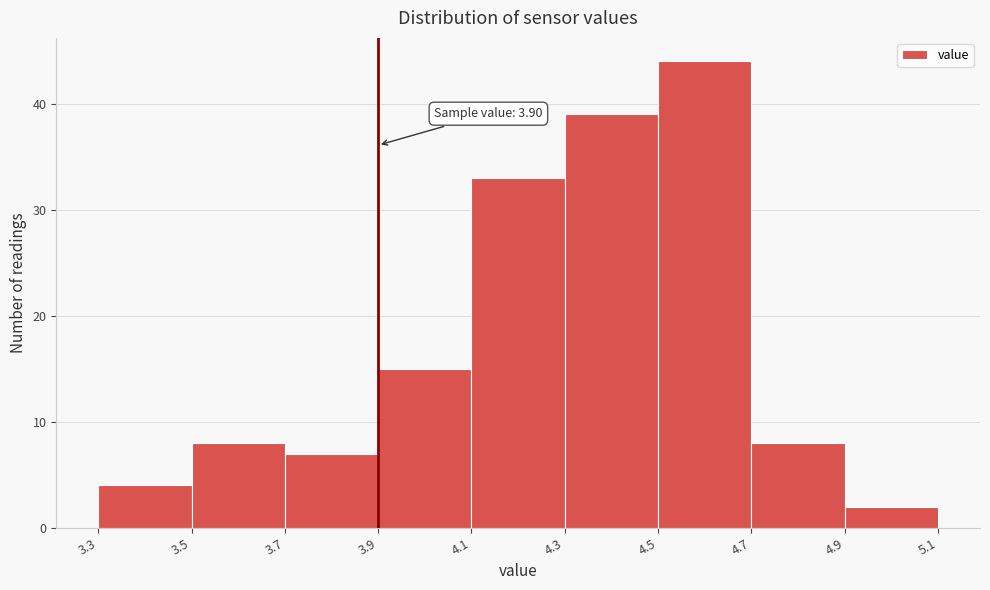

Over which range of the x-axis is the bar tallest?

4.5 to 4.7